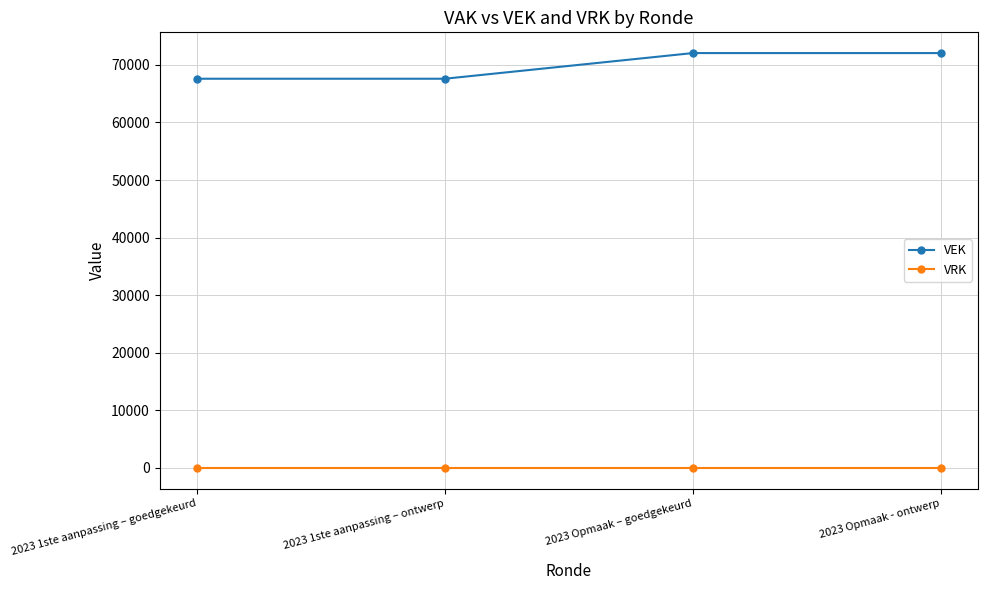

Is the value of VRK at 2023 Opmaak - ontwerp greater than the value of VEK at 2023 Opmaak – goedgekeurd?

No